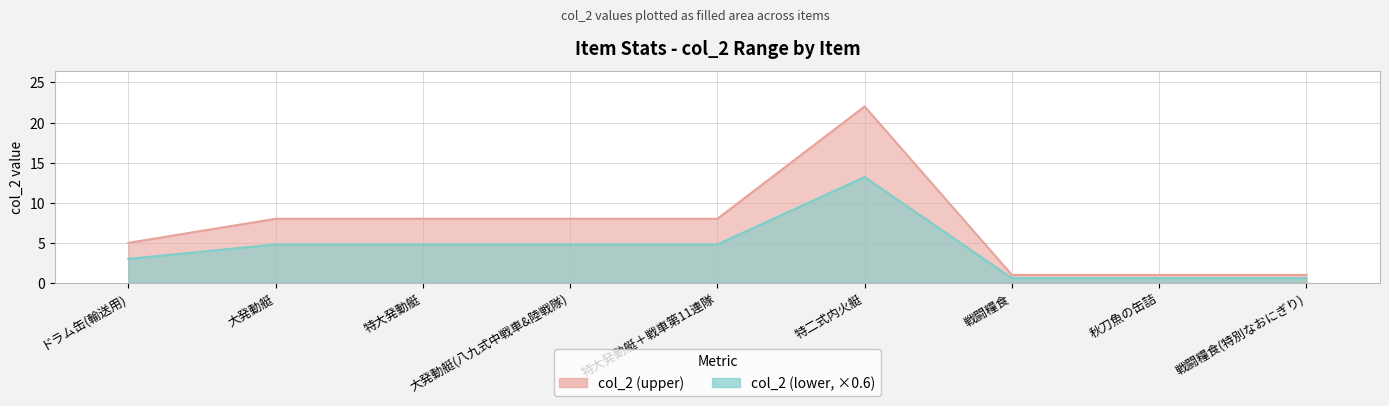

How many lines are shown in the chart?

1